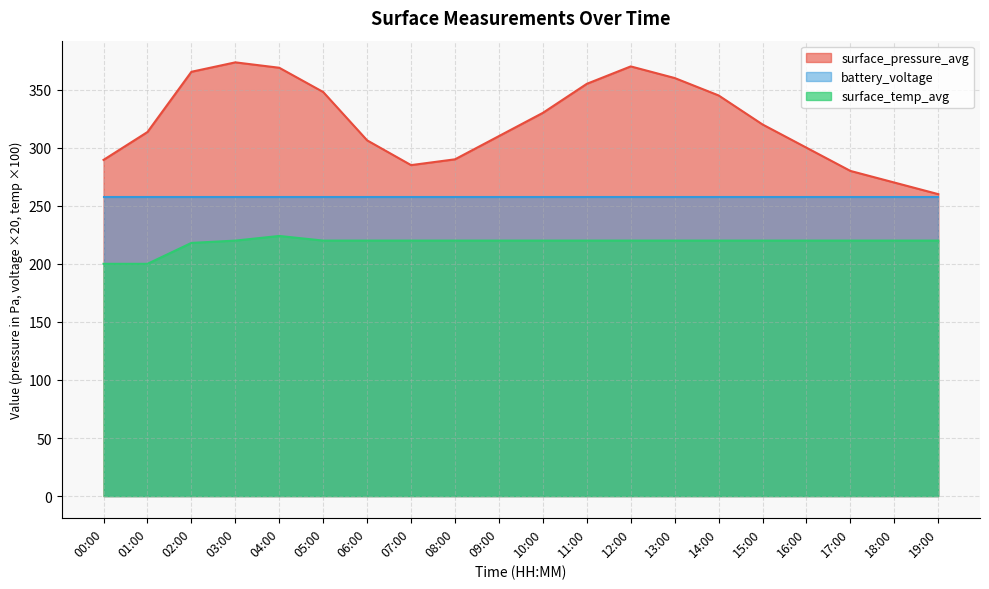

True or false: surface_pressure_avg and surface_temp_avg cross at least once.

False